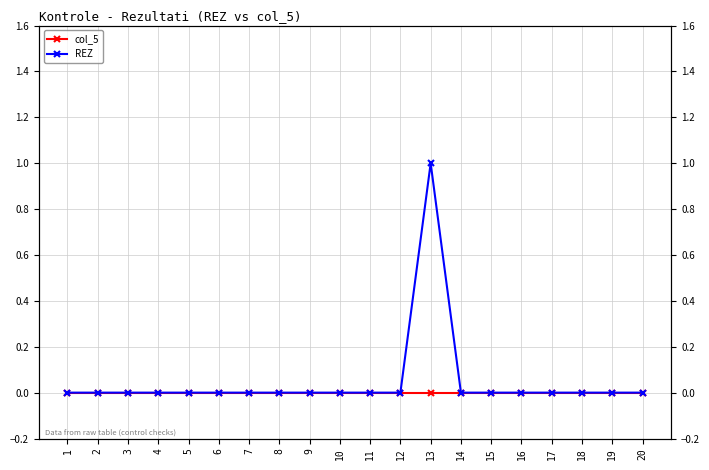

Between 16 and 13, which is larger?

16